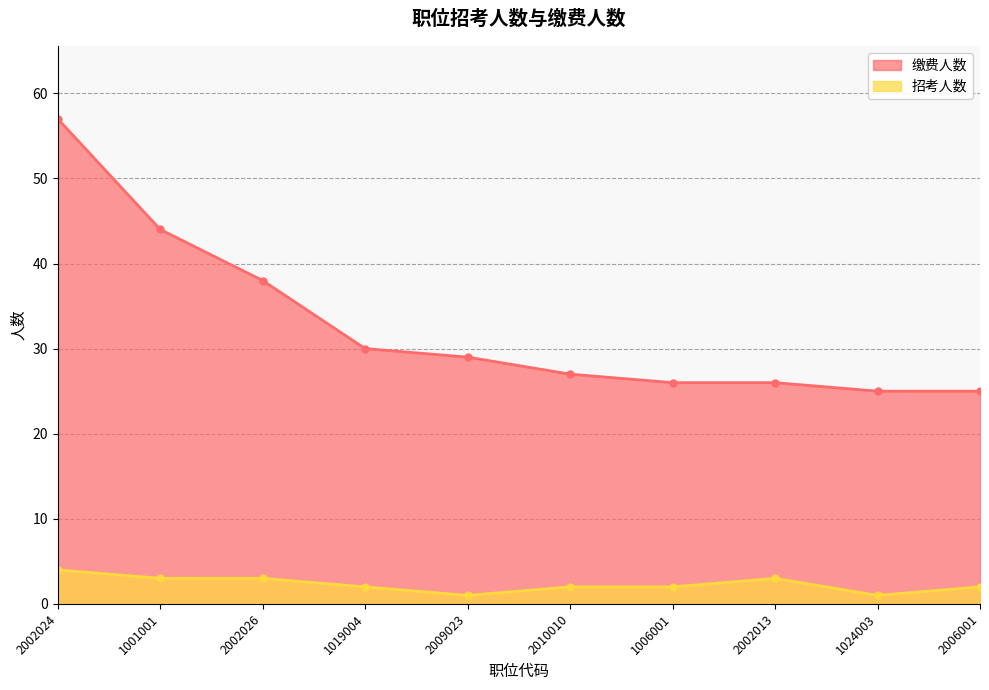

What position from the right is 2006001?

1